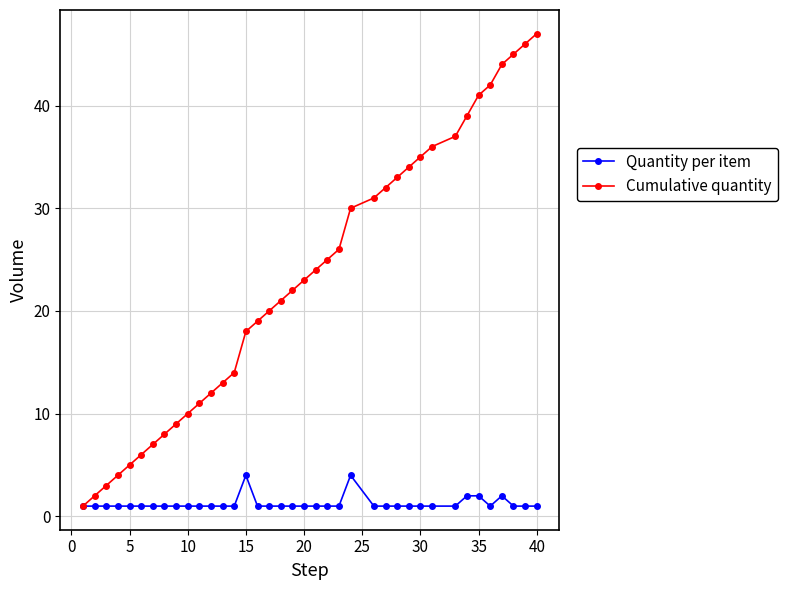

What is the greatest value displayed?

47